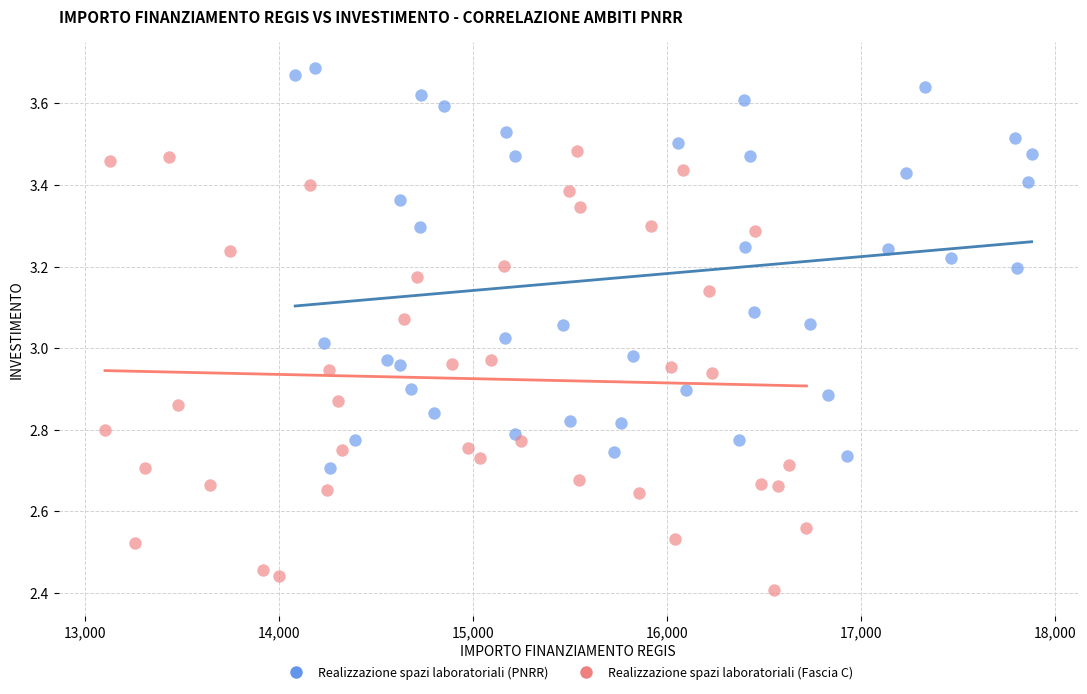

Which series contains the lowest Y value?

Realizzazione spazi laboratoriali (Fascia C)